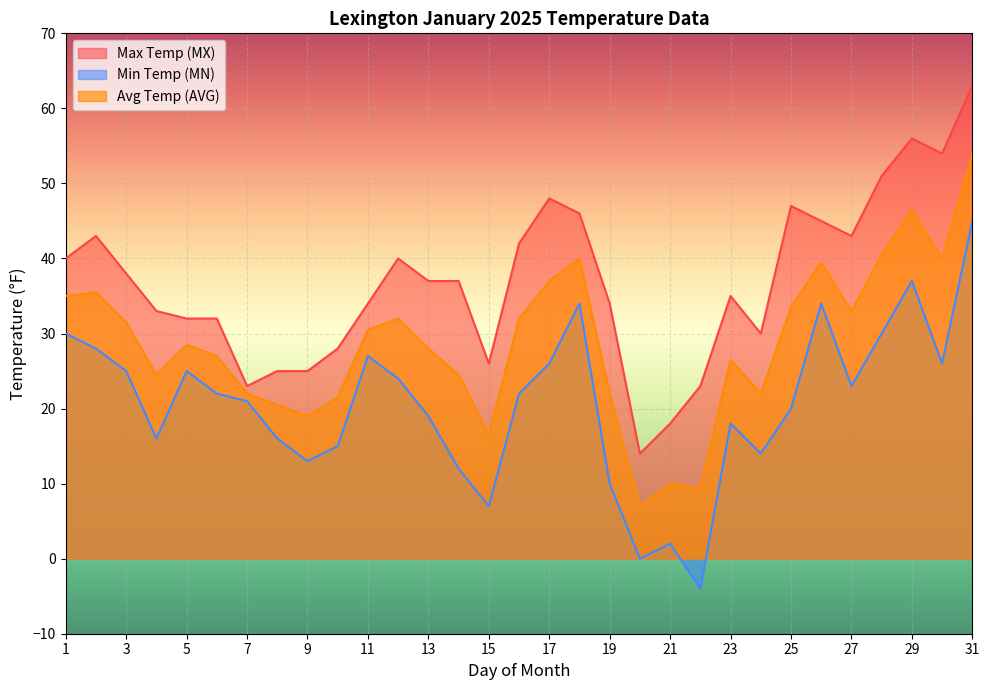

What is the smallest value displayed?

-4.0